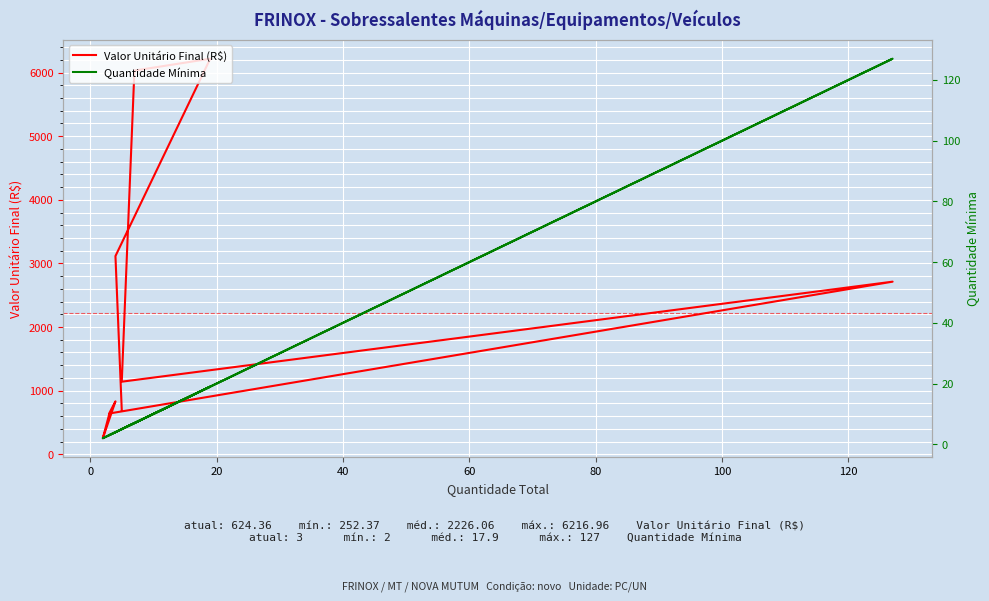

How many lines are shown in the chart?

2